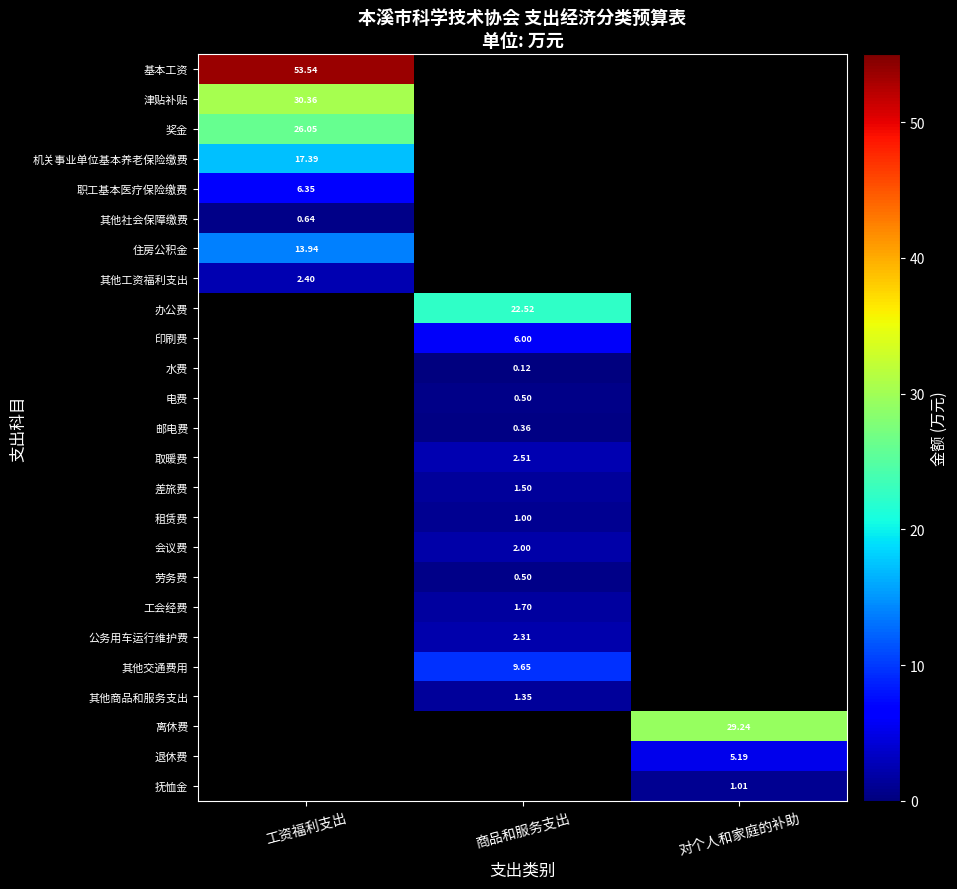

The value of 会议费 at 商品和服务支出 is 2.0. True or false?

True